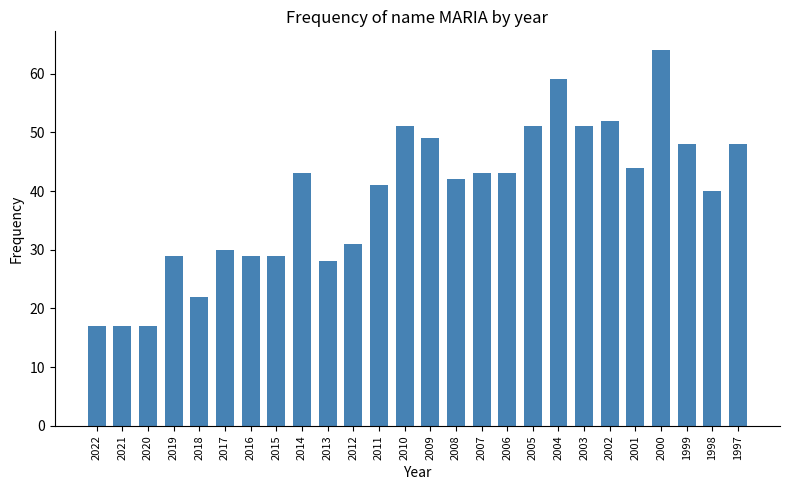

Is it true that the value at 2006 is 25?

False